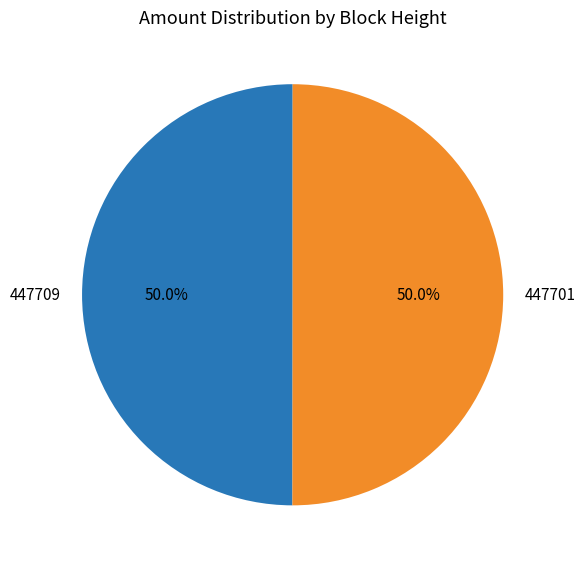

Do 447701 and 447709 together represent more than half of the pie?

Yes